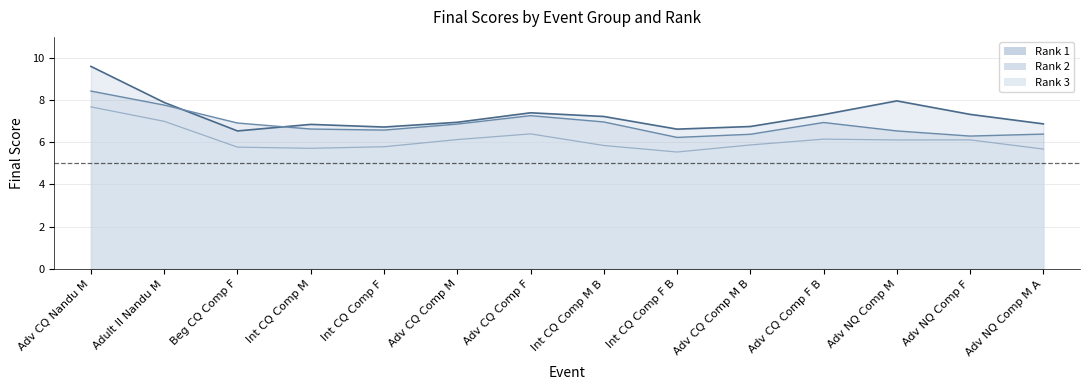

True or false: Rank 3 line and Rank 2 line intersect in this chart.

False